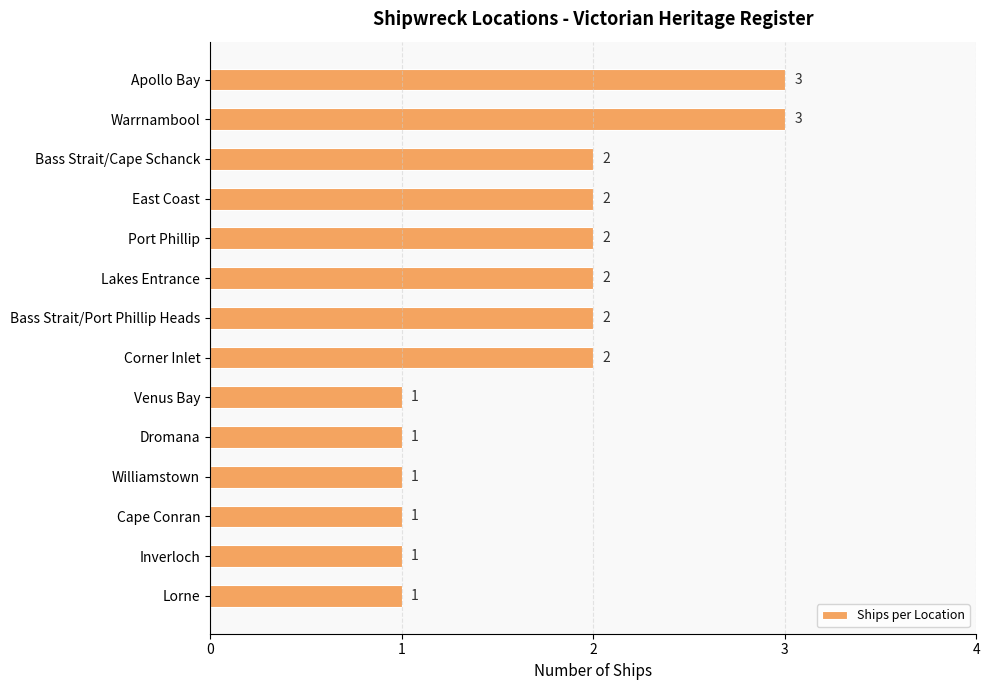

What is the sum of all values?

24